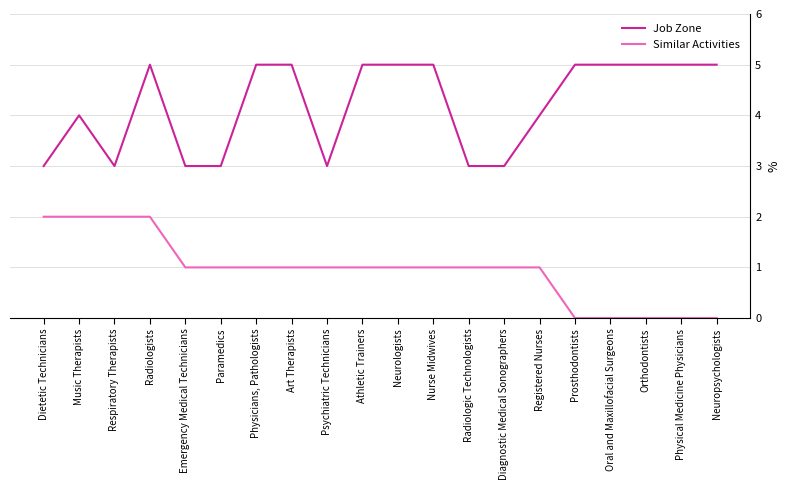

What value does the Job Zone series have at Art Therapists?

5